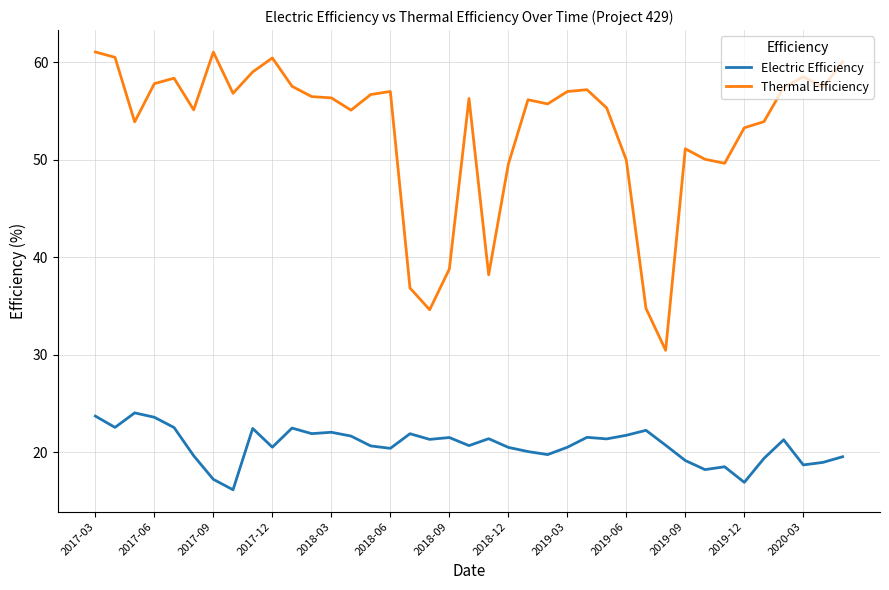

How many lines are shown in the chart?

2